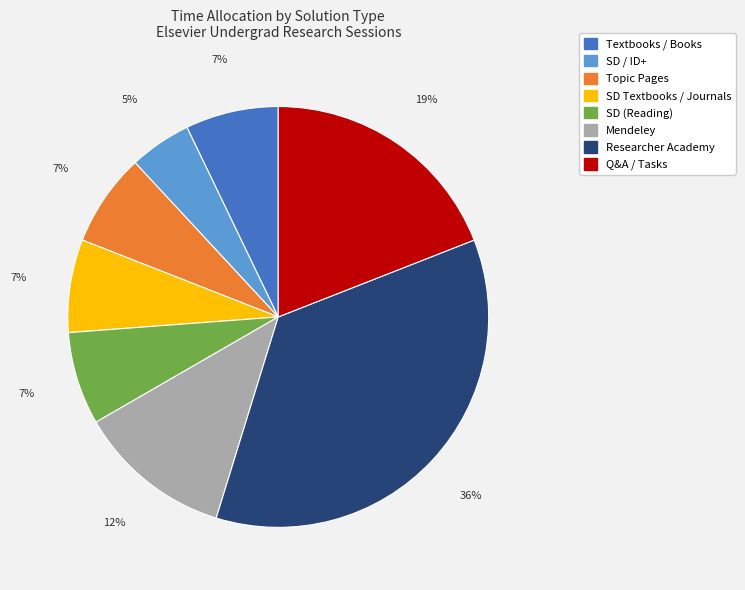

How many slices are in this pie chart?

8